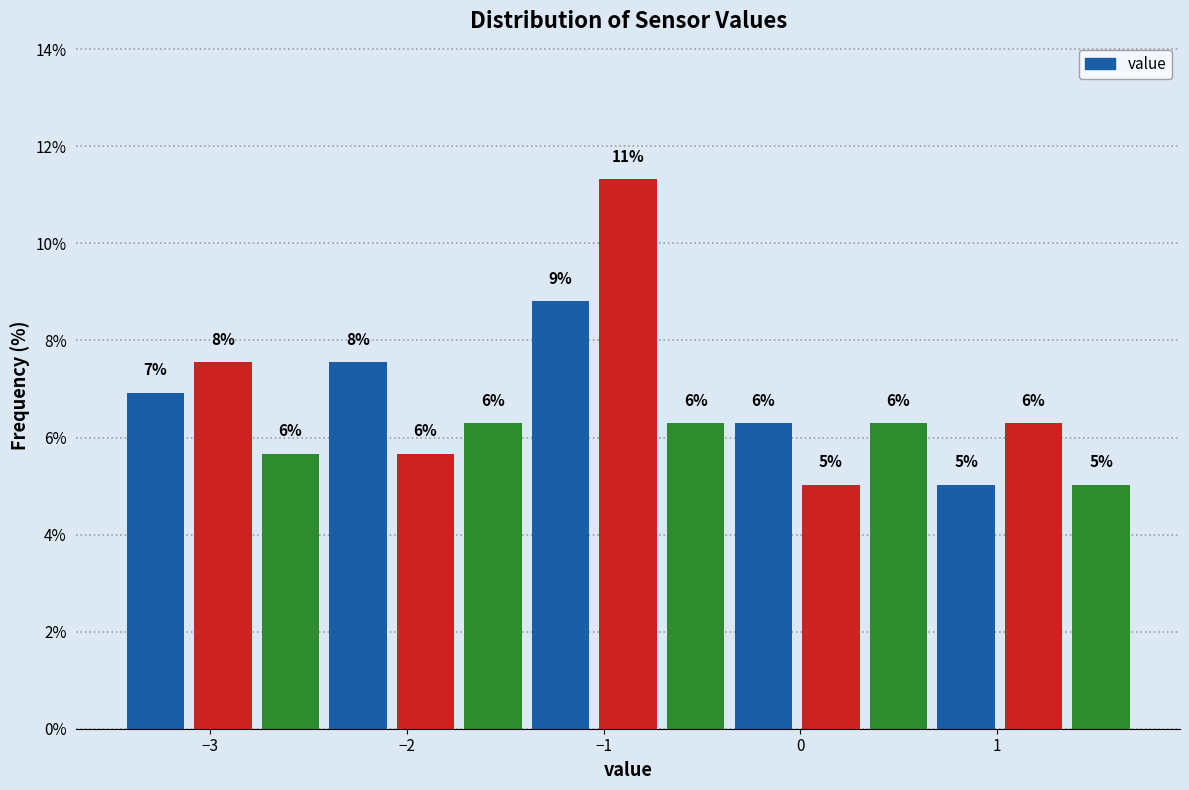

Around what value on the x-axis is the tallest bar? Give the approximate position of its centre, as read against the axis.

-0.9